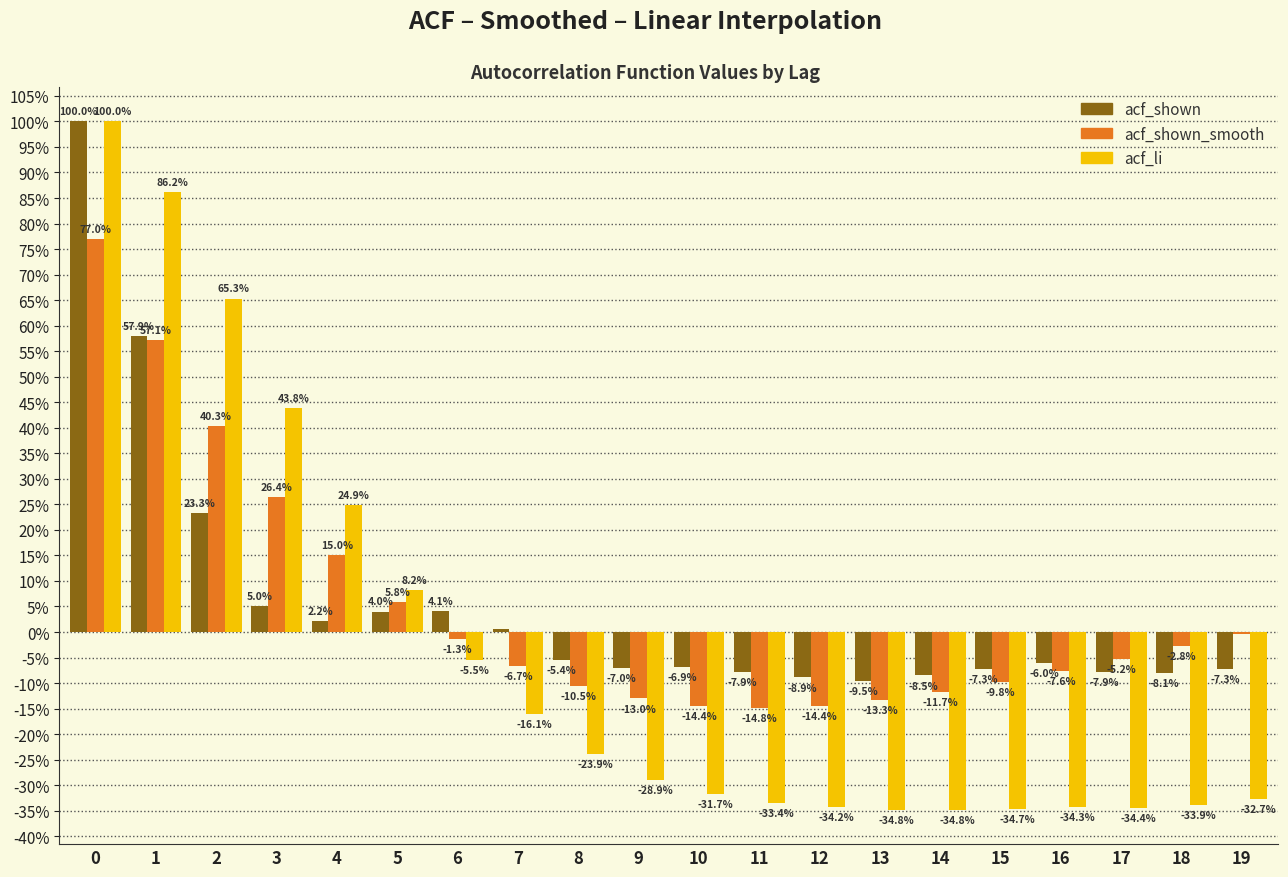

What are all the series names shown in the legend?

acf_shown, acf_shown_smooth, acf_li